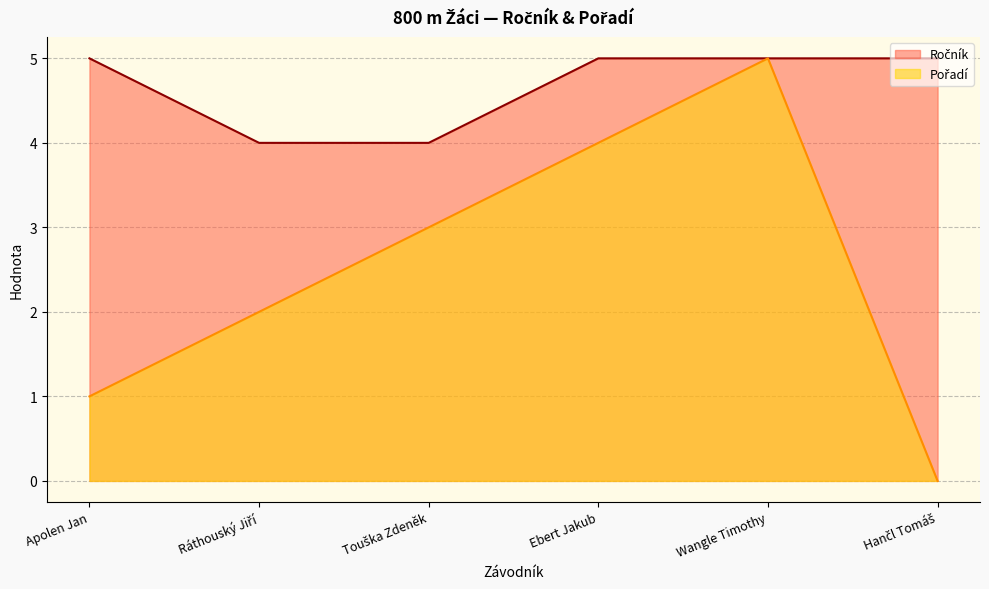

Between Hančl Tomáš and Ebert Jakub, which is larger?

Hančl Tomáš